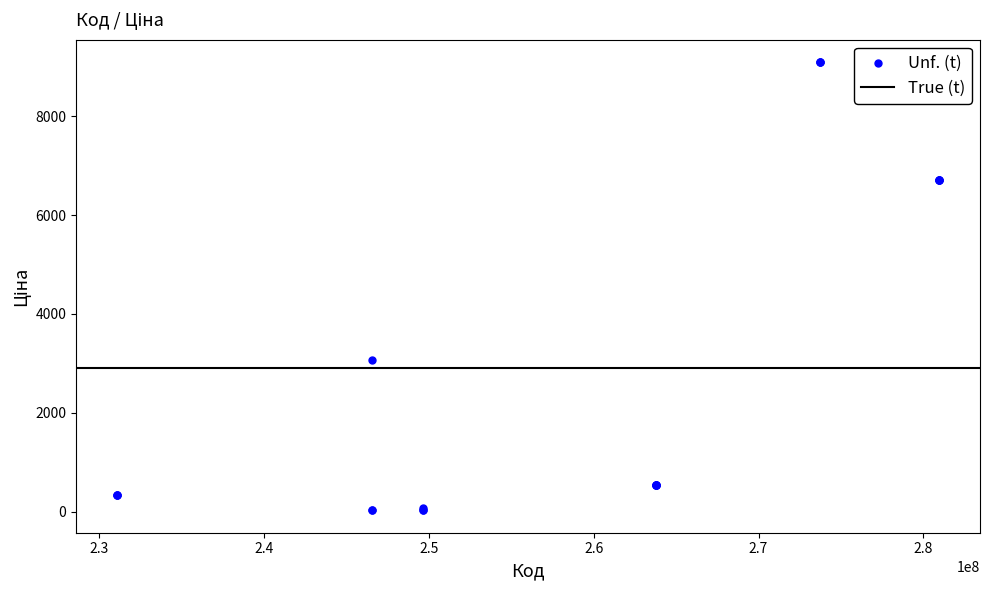

What Y value in the scatter plot is closest to 4559?

3059.7